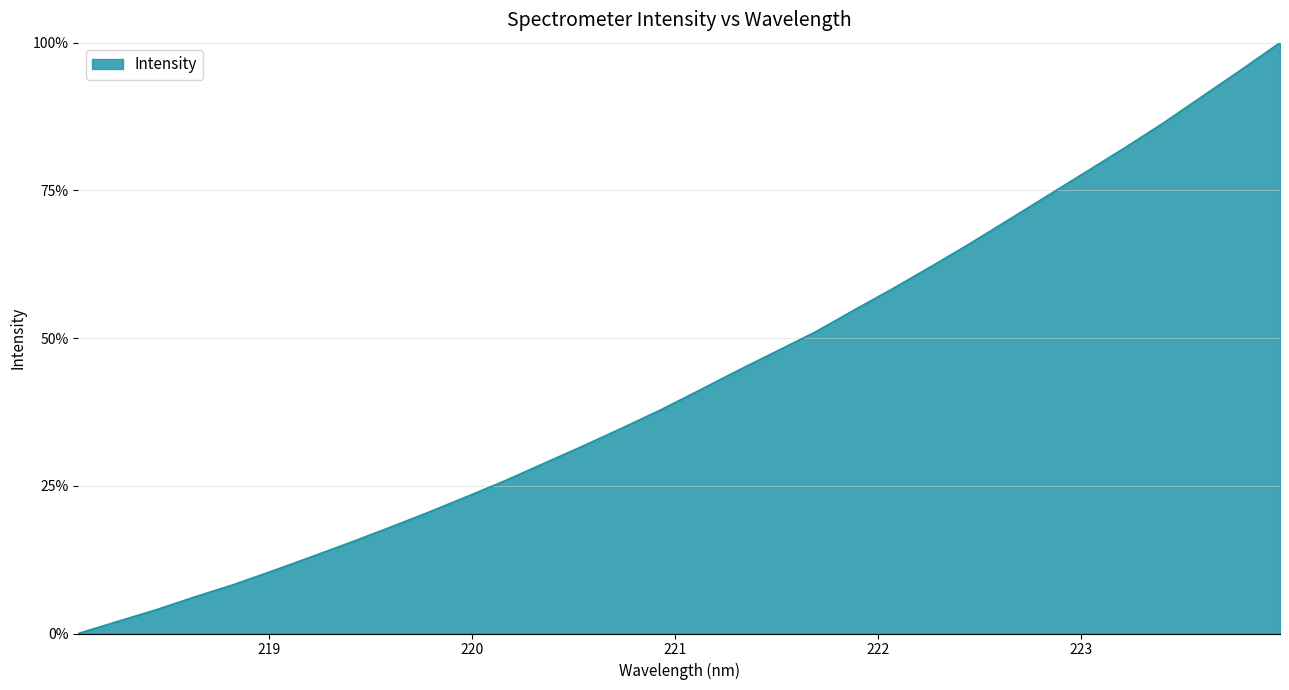

What is the difference between the maximum and second lowest values?

98.0